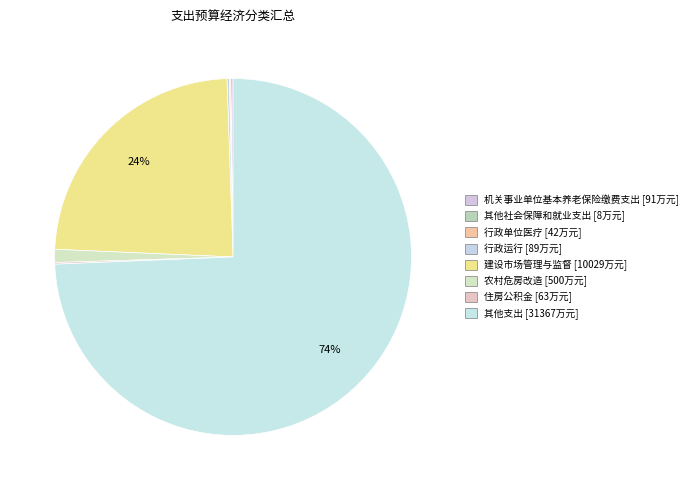

The 行政单位医疗 slice represents 0% of the pie. True or false?

True